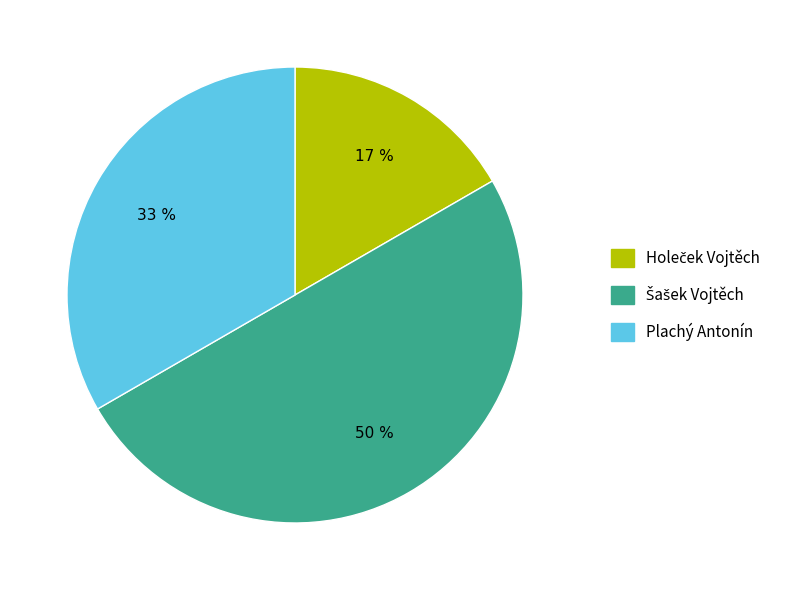

How many segments does this pie chart have?

3